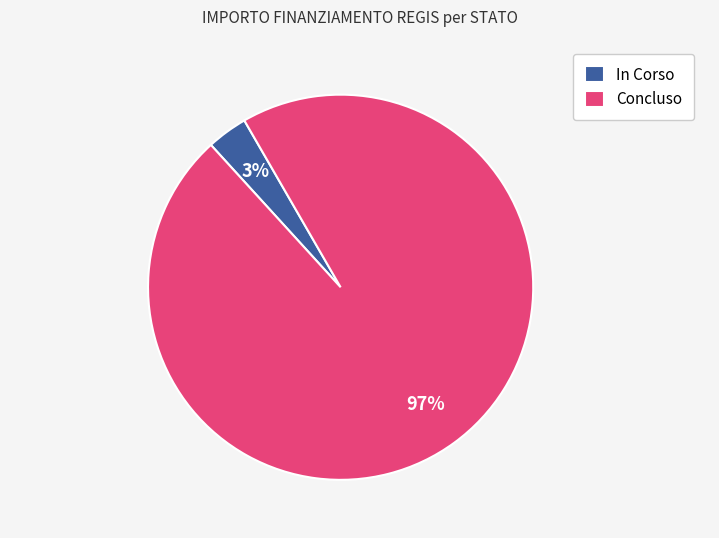

Which category accounts for the majority?

Concluso